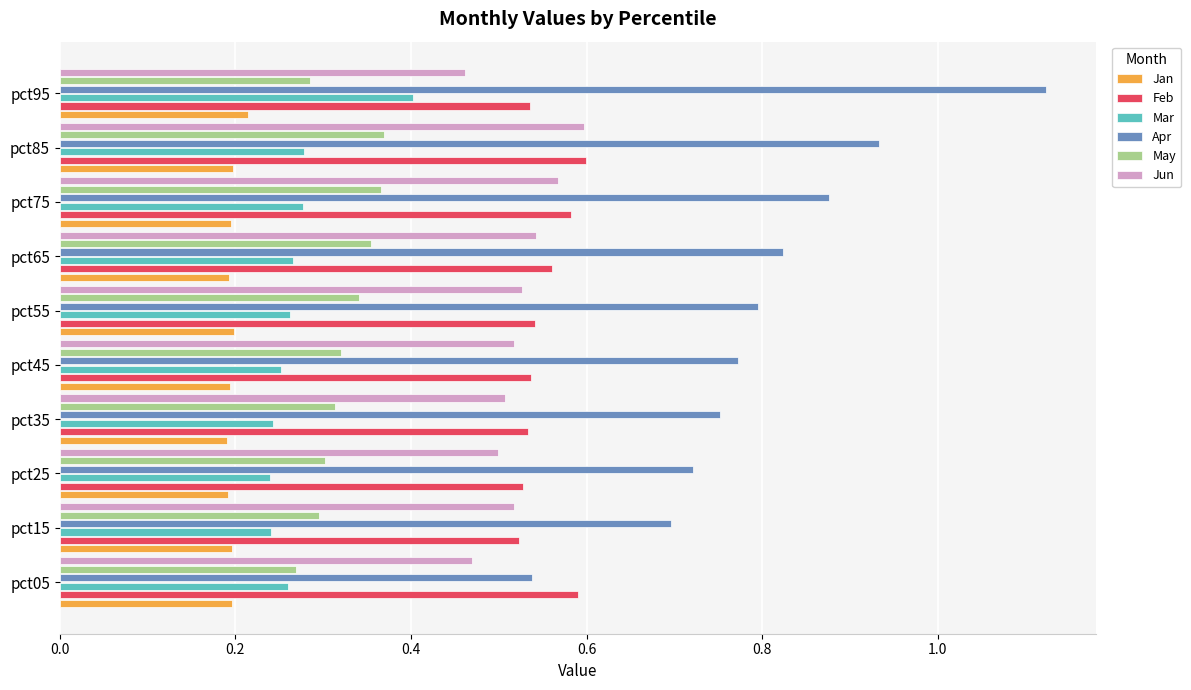

Which category has the highest value in the Apr series?

pct95